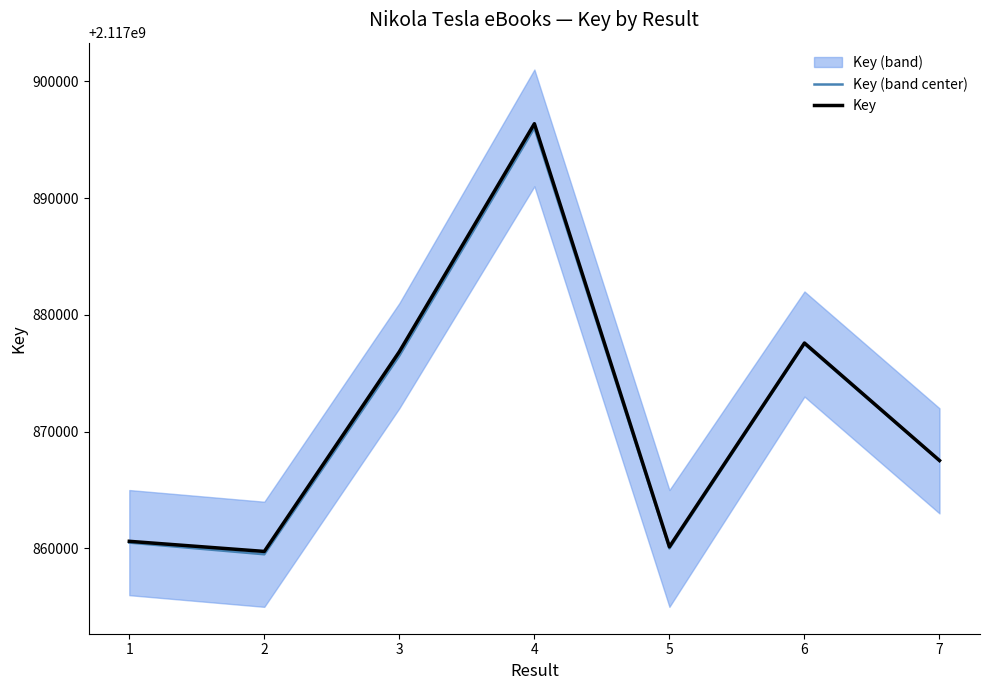

What is the total value across all series at 2?

4235719245